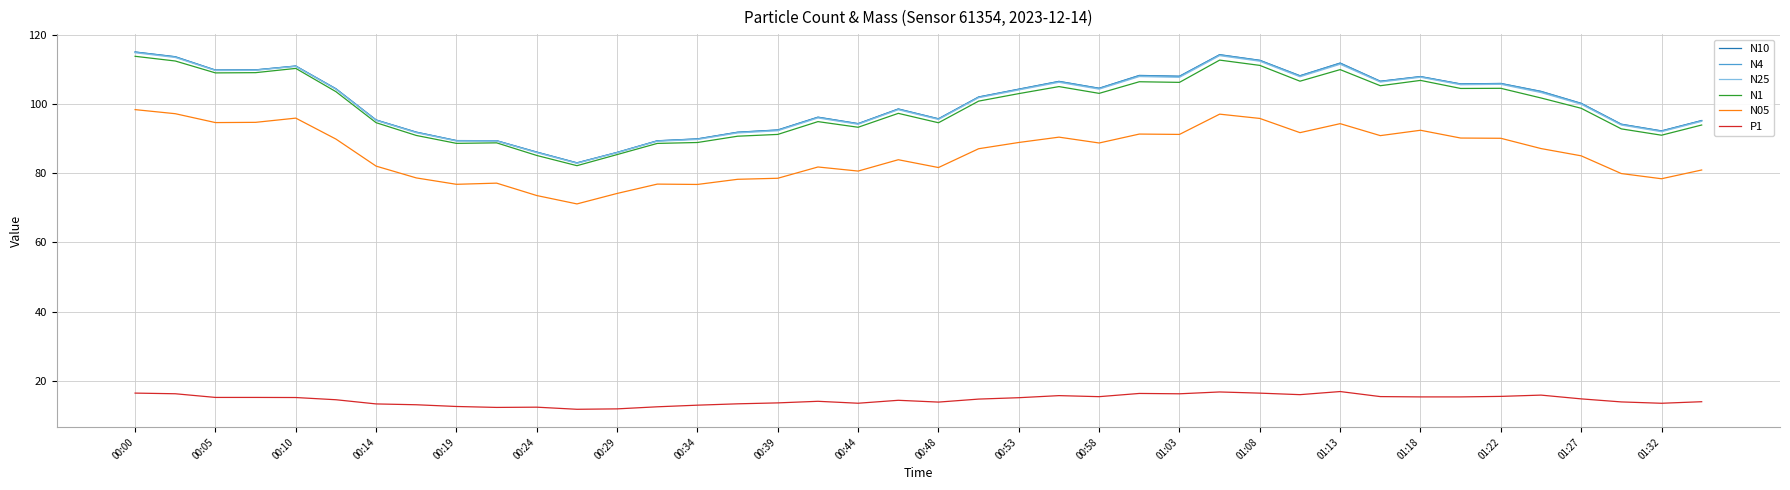

What are all the series names shown in the legend?

N10, N4, N25, N1, N05, P1